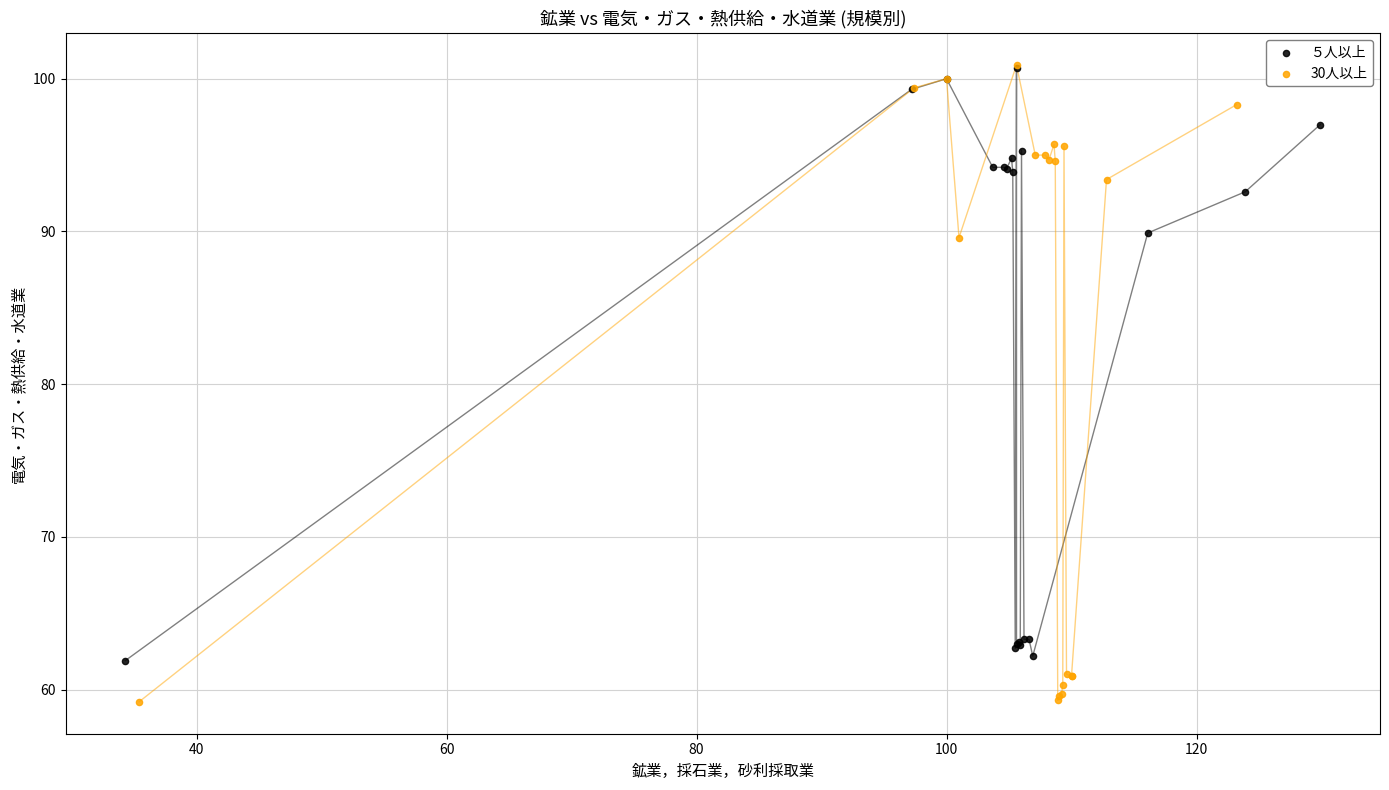

Which series has the largest Y range (max minus min)?

30人以上